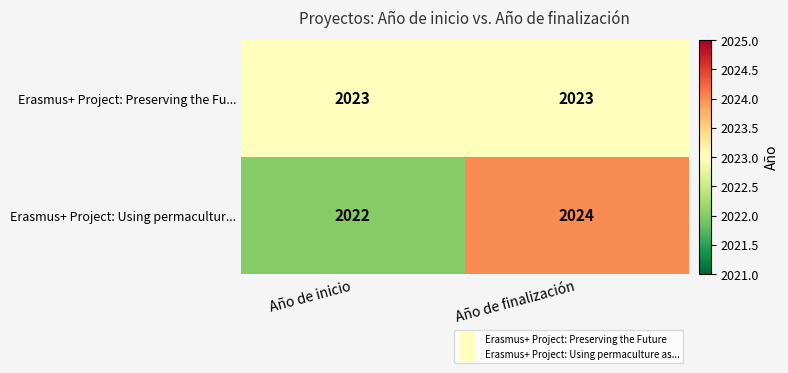

List the series in order of their peak value, lowest first.

Erasmus+ Project: Preserving the Fu..., Erasmus+ Project: Using permacultur...